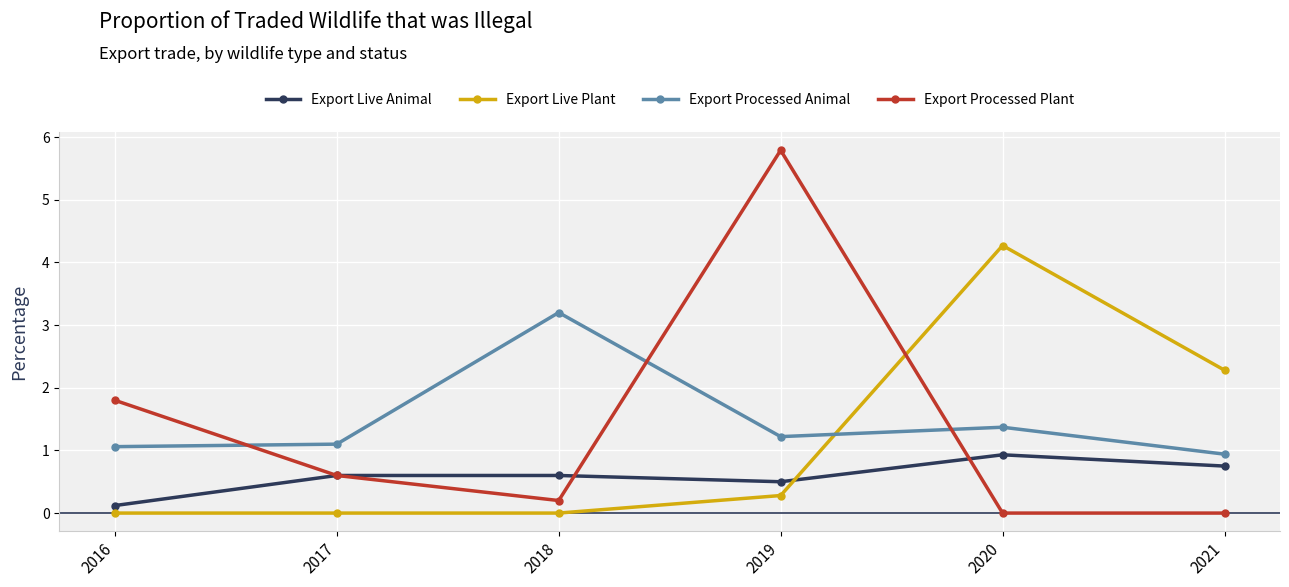

Which category has the lowest value in the Export Live Animal series?

2016